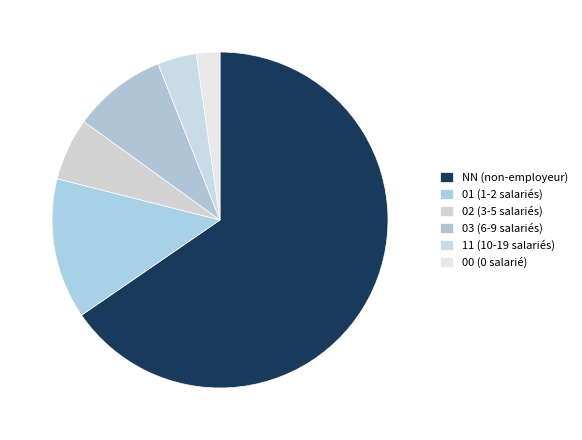

What percentage is the 11 slice, to the nearest percent?

4%